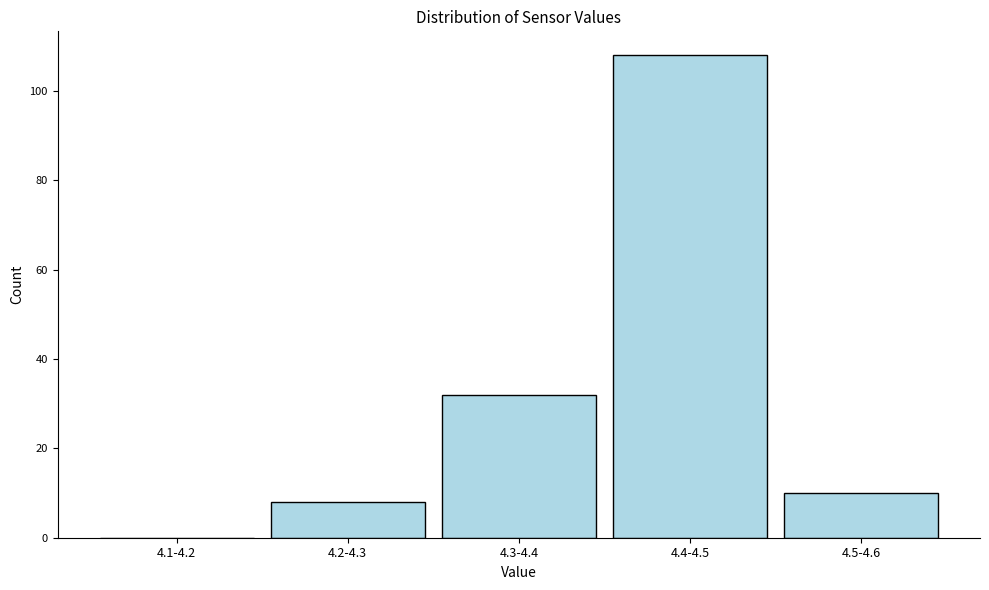

Reading right to left, list all the values displayed in this chart.

4.5-4.6=10	4.4-4.5=108	4.3-4.4=32	4.2-4.3=8	4.1-4.2=0